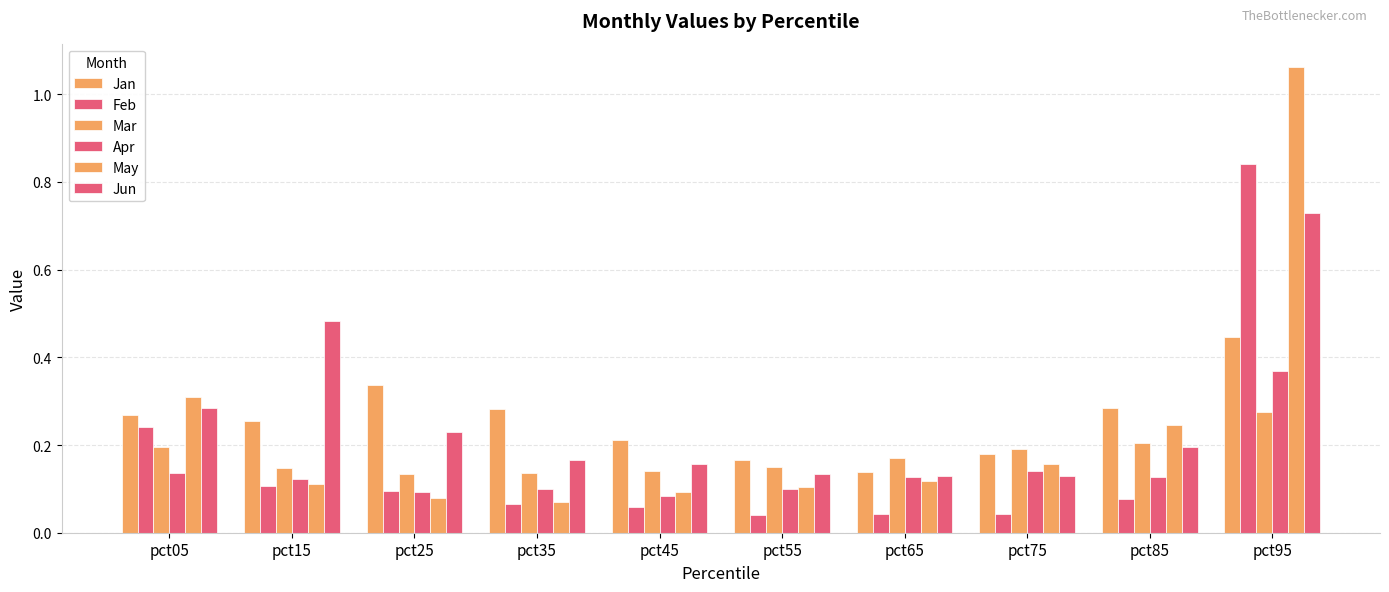

What is the value of the Jan bar at the 4th from the left?

0.3